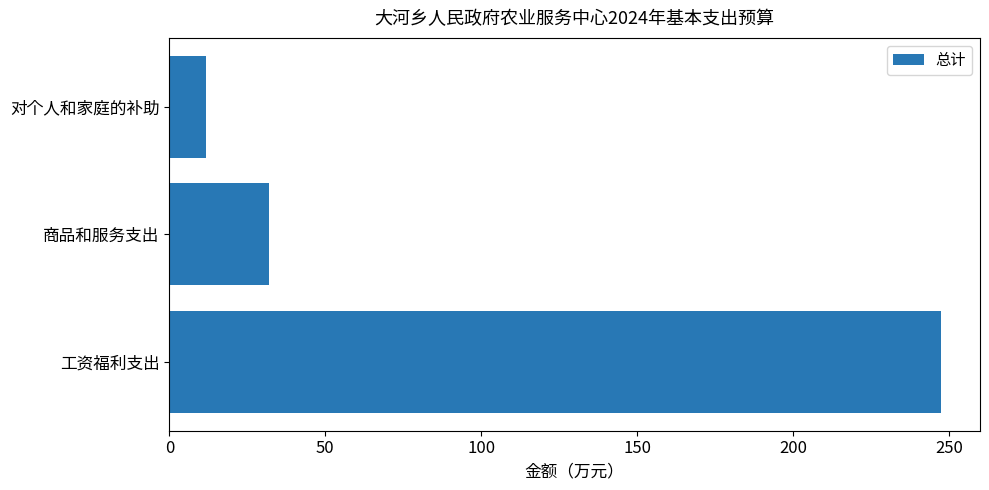

How many values are below 31?

1